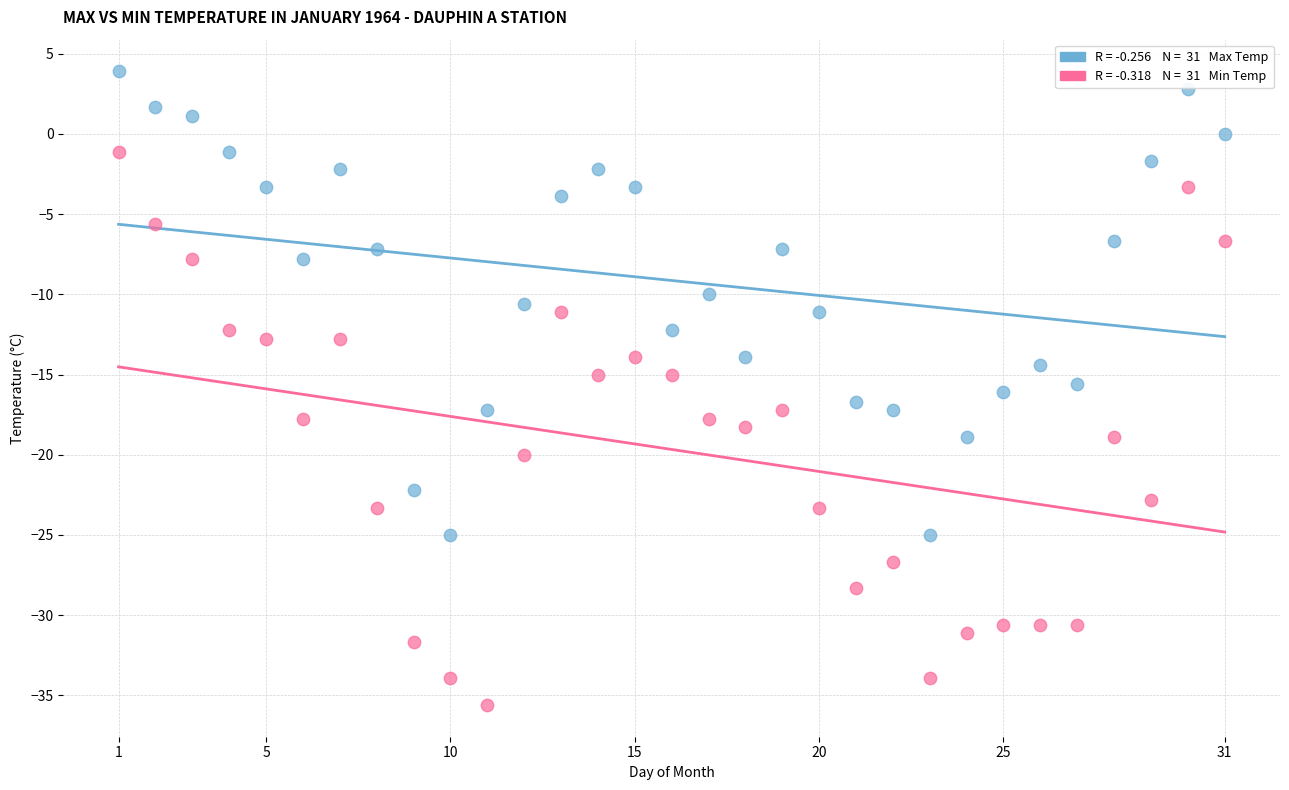

Across all data points, what is the range of Y values (max minus min)?

39.5